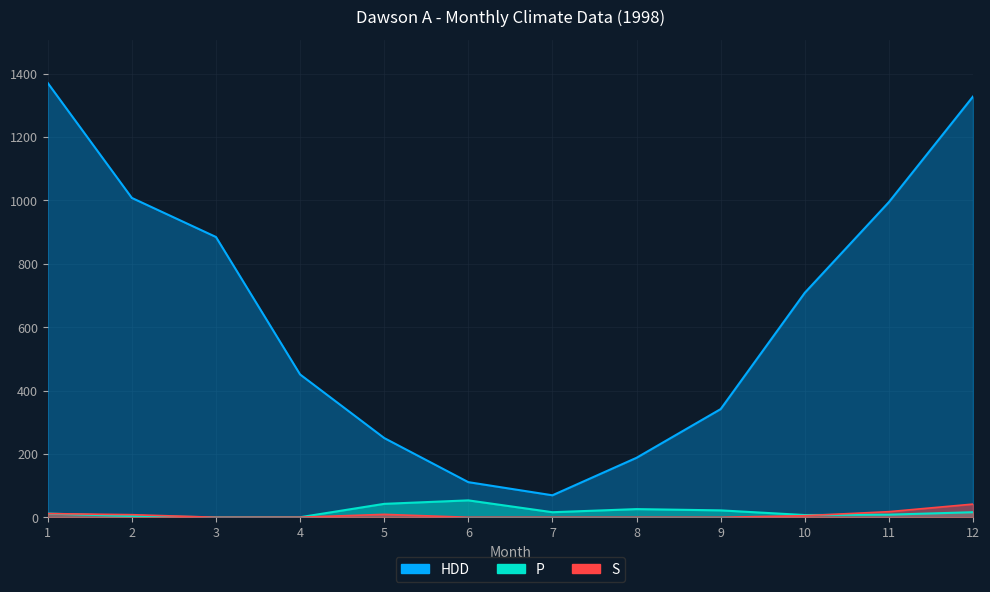

Is the value of P at 8 greater than the value of S at 9?

Yes